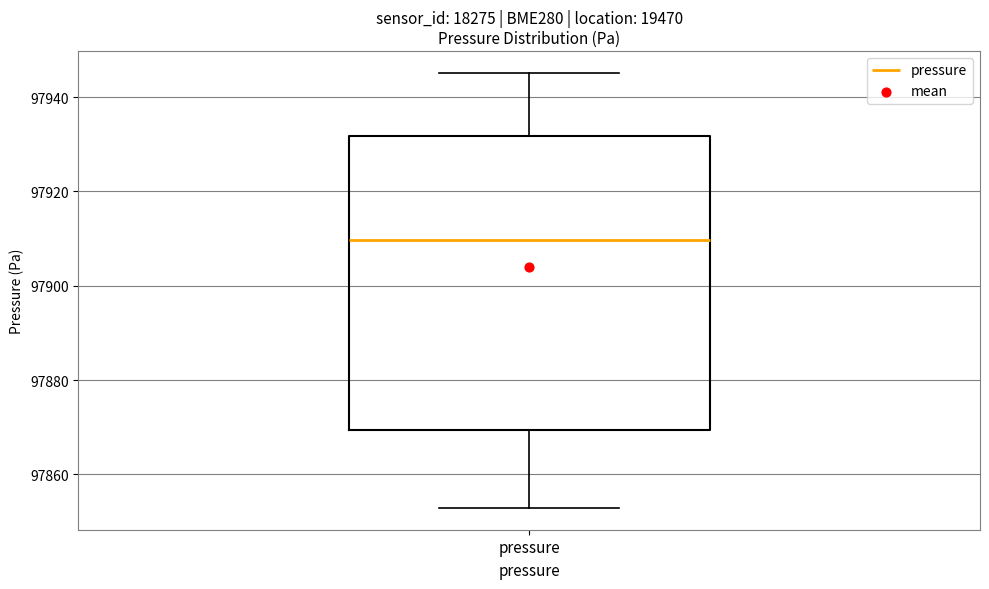

Transcribe this box plot: give where the median line is, the range the box spans, and where the two whiskers end, as read against the y-axis. The values are not printed on the chart, so give them approximately, as read against the axis.

median 97910, box 97870 to 97932, whiskers 97852 to 97946